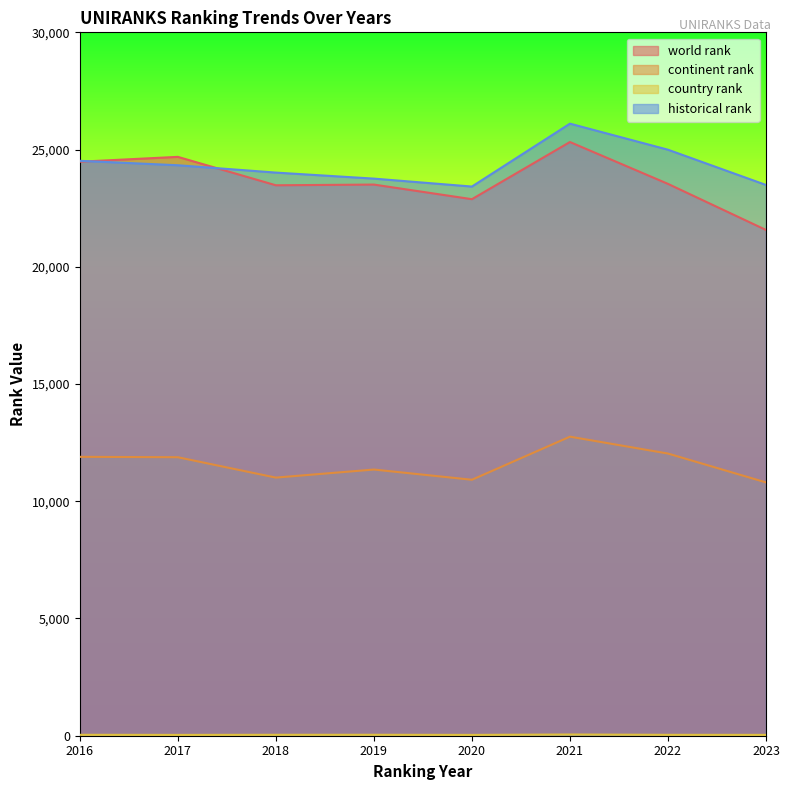

At which category is the sum across all series the highest?

2021